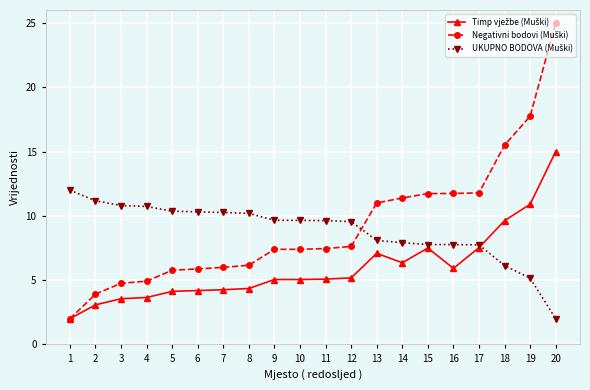

What is the difference between the highest and lowest values at 3?

7.2